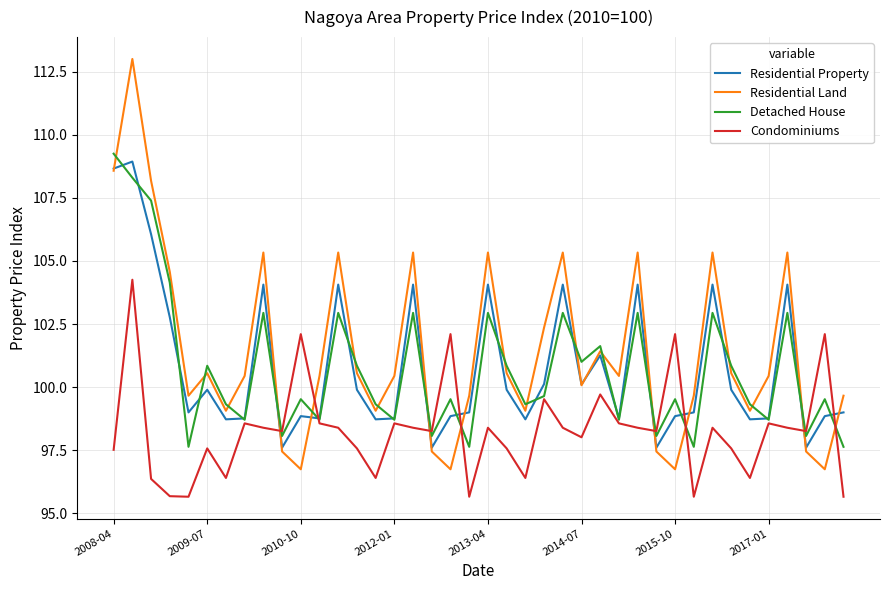

True or false: Residential Property and Condominiums intersect in this chart.

True